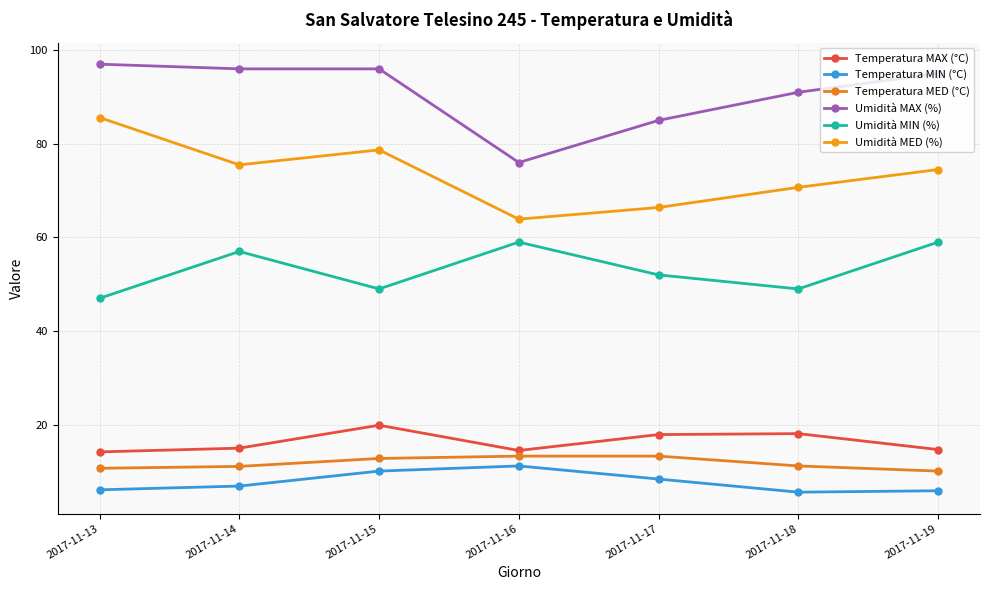

What is the minimum value shown in the chart?

5.6